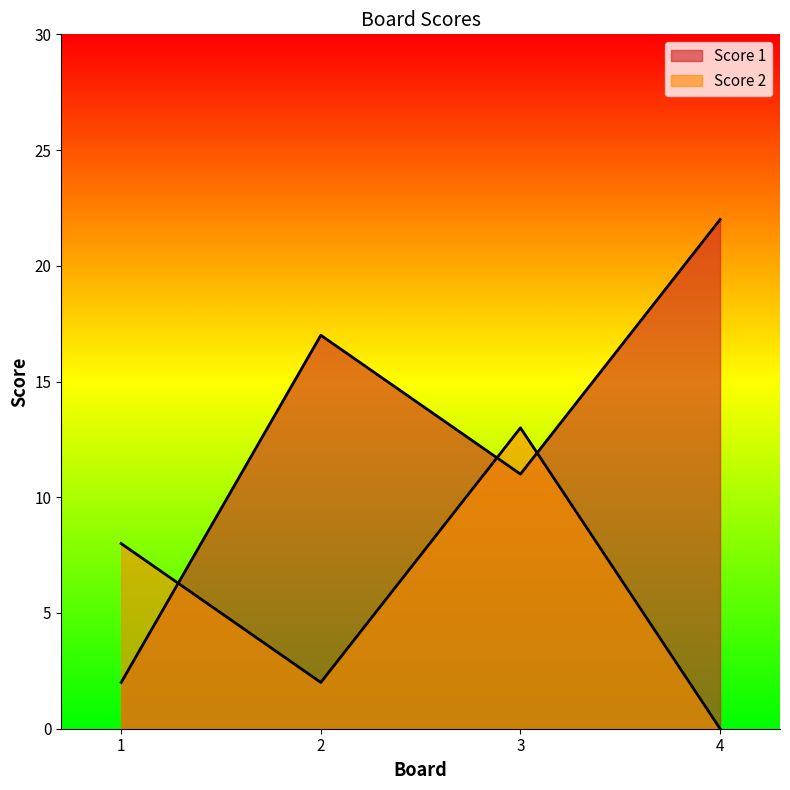

How many lines are shown in the chart?

2